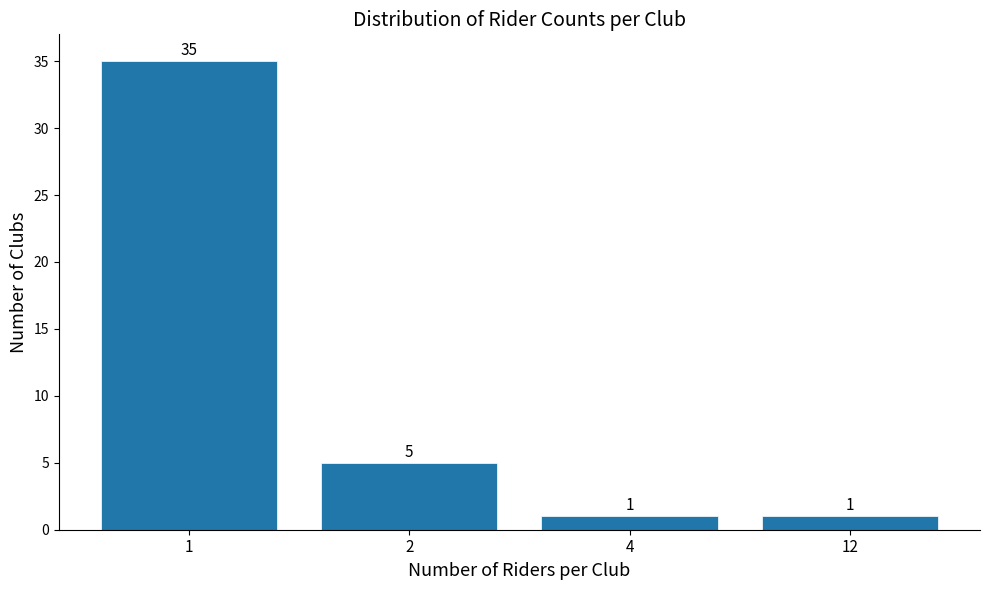

Reading left to right, what are all the values shown in this chart?

35	5	1	1